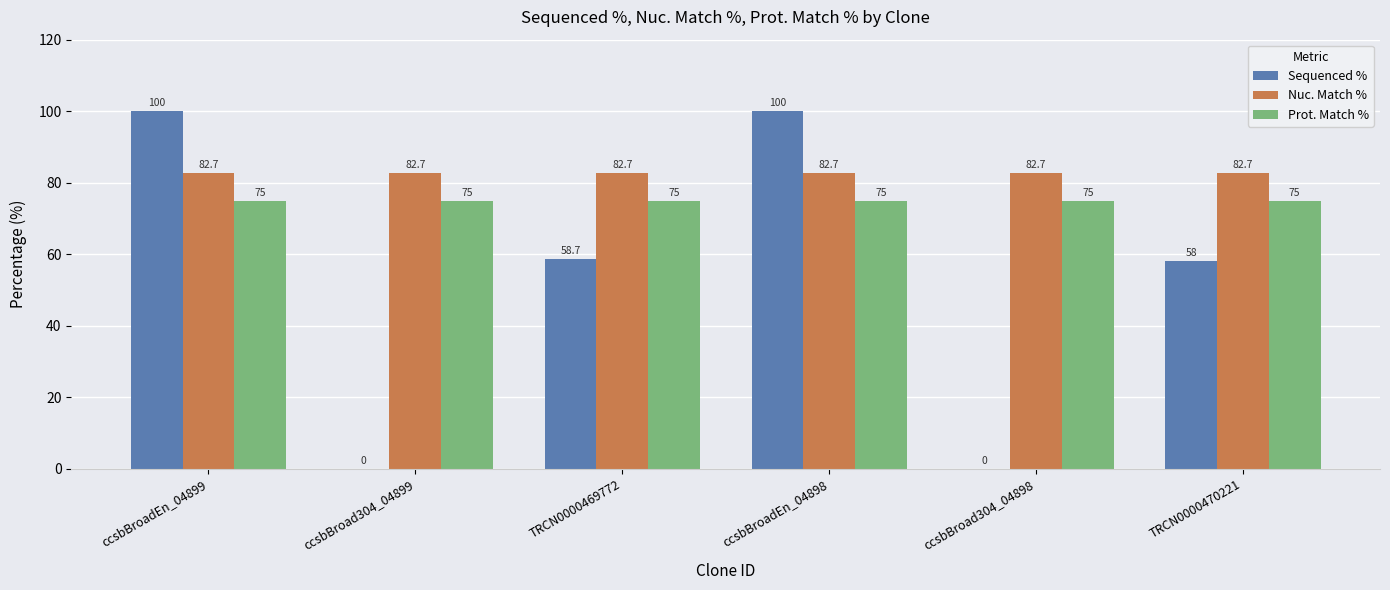

Which series has the largest total across all categories?

Nuc. Match %